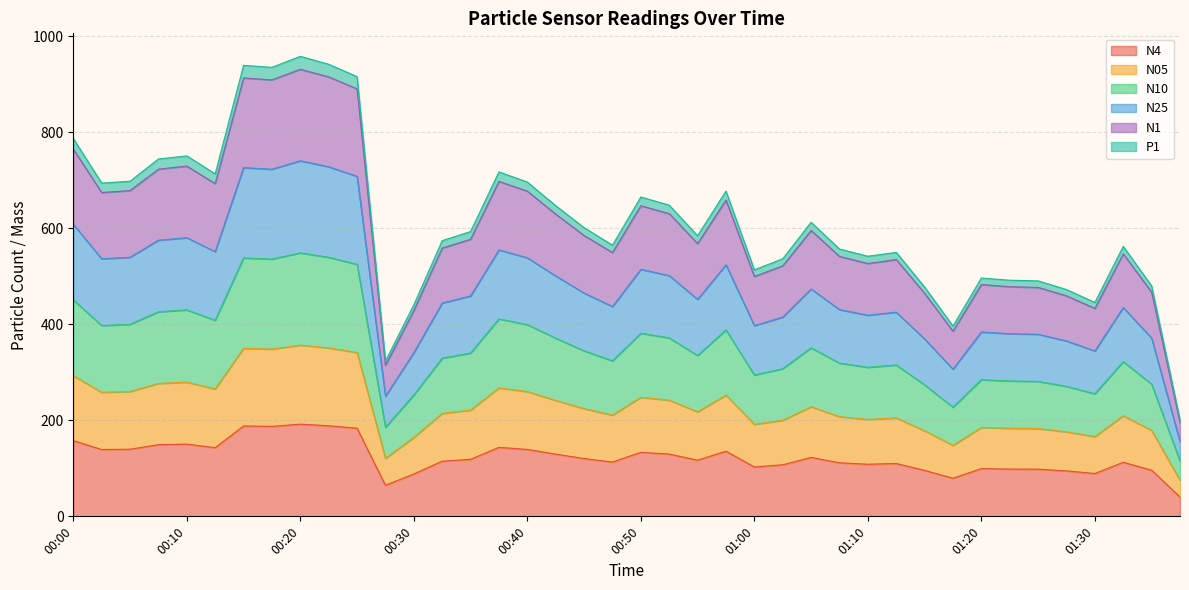

What position from the left is 00:12?

6